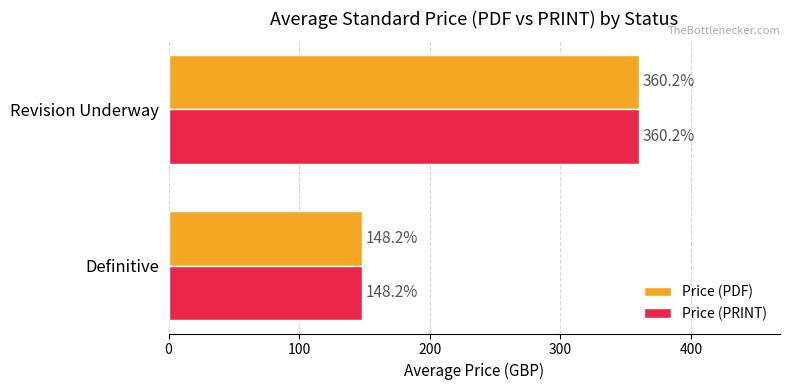

What is the sum of all Price (PRINT) values?

508.4